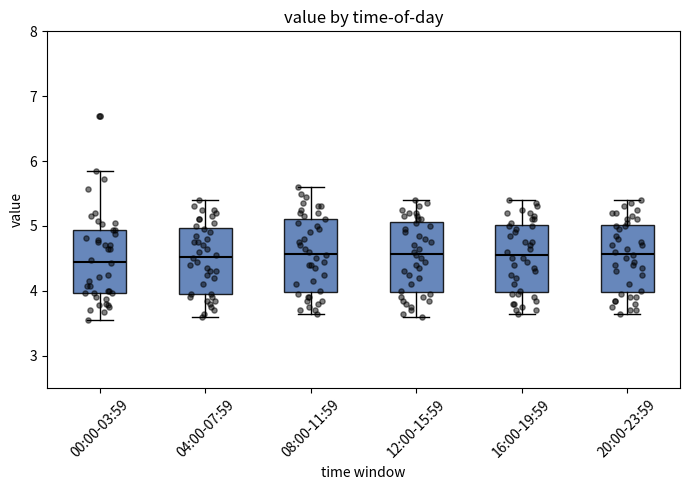

Reading left to right, read every box against the y-axis: the position of its median line, the range the box covers, and the ends of its whiskers. The values are not printed on the chart, so give them approximately, as read against the axis.

00:00-03:59: median 4.5, box 4.0 to 4.9, whiskers 3.6 to 5.9
04:00-07:59: median 4.5, box 4.0 to 5.0, whiskers 3.6 to 5.4
08:00-11:59: median 4.6, box 4.0 to 5.1, whiskers 3.7 to 5.6
12:00-15:59: median 4.6, box 4.0 to 5.1, whiskers 3.6 to 5.4
16:00-19:59: median 4.6, box 4.0 to 5.0, whiskers 3.7 to 5.4
20:00-23:59: median 4.6, box 4.0 to 5.0, whiskers 3.7 to 5.4